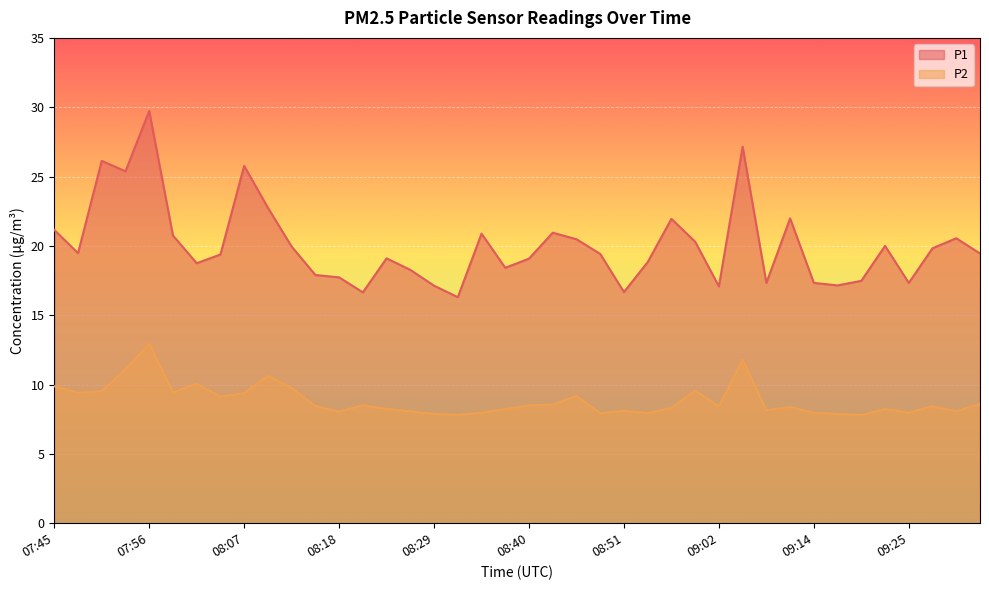

Reading right to left, list all the values displayed in this chart.

P1: 19.4	20.6	19.8	17.3	20.0	17.5	17.1	17.3	22.0	17.3	27.1	17.1	20.3	21.9	18.8	16.7	19.4	20.5	20.9	19.1	18.4	20.9	16.3	17.1	18.3	19.1	16.6	17.7	17.9	19.9	22.8	25.8	19.4	18.8	20.8	29.7	25.4	26.1	19.5	21.1
P2: 8.6	8.1	8.4	8.0	8.2	7.8	7.9	8.0	8.4	8.2	11.8	8.4	9.6	8.3	8.0	8.1	7.9	9.2	8.6	8.5	8.2	8.0	7.8	7.9	8.1	8.2	8.5	8.1	8.4	9.8	10.6	9.4	9.1	10.1	9.4	12.9	11.1	9.5	9.4	9.9